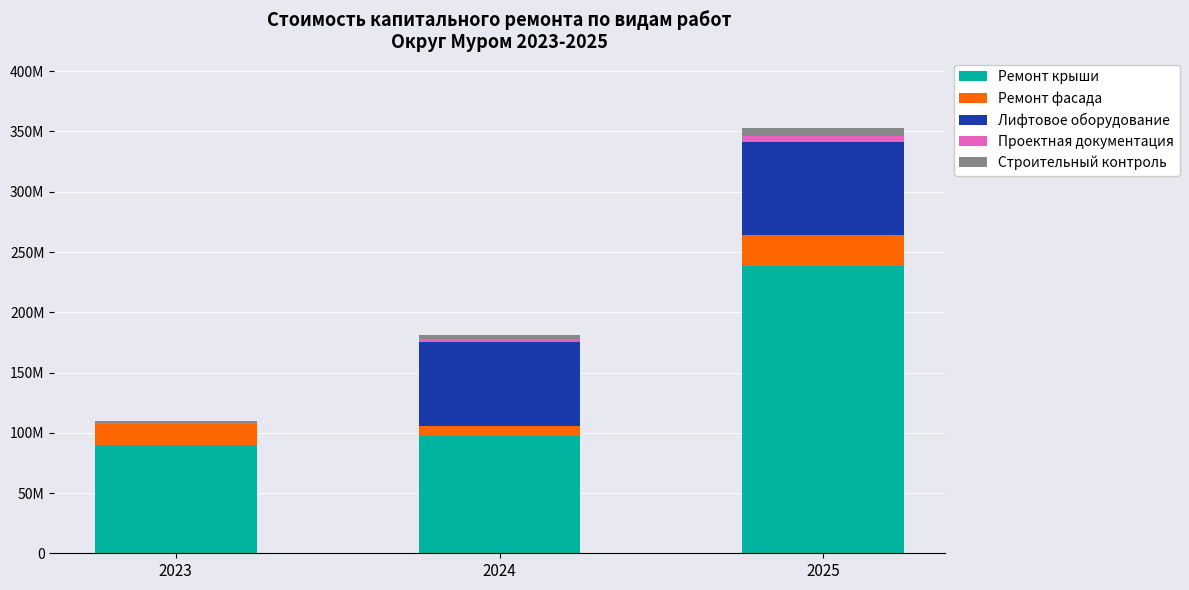

Does the chart contain stacked bars?

Yes